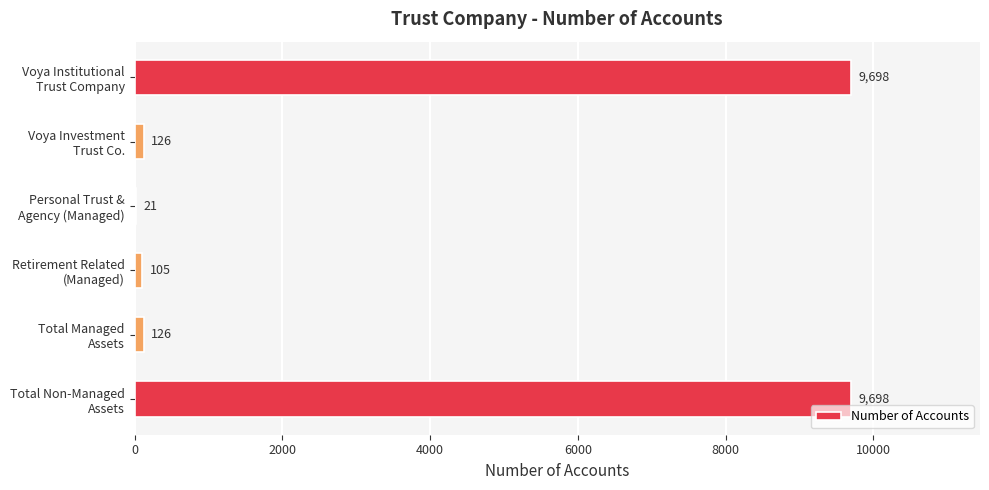

Count the number of data series in this chart.

1